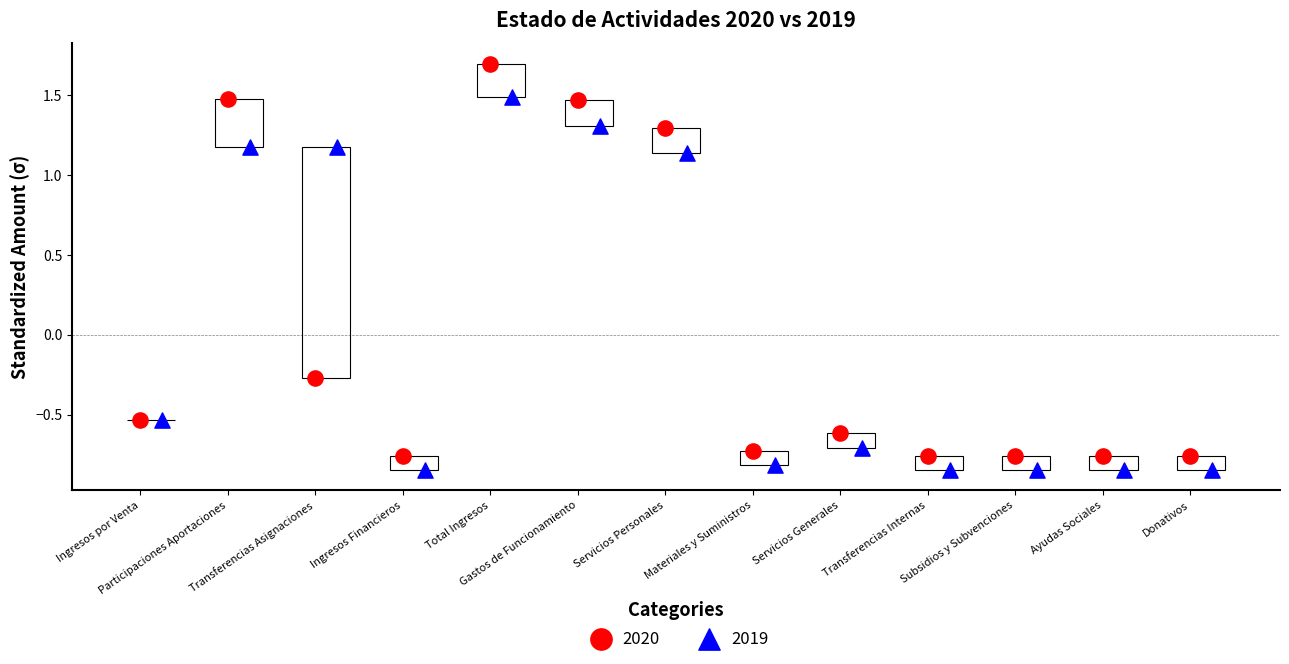

What are all the series names shown in the legend?

2020, 2019